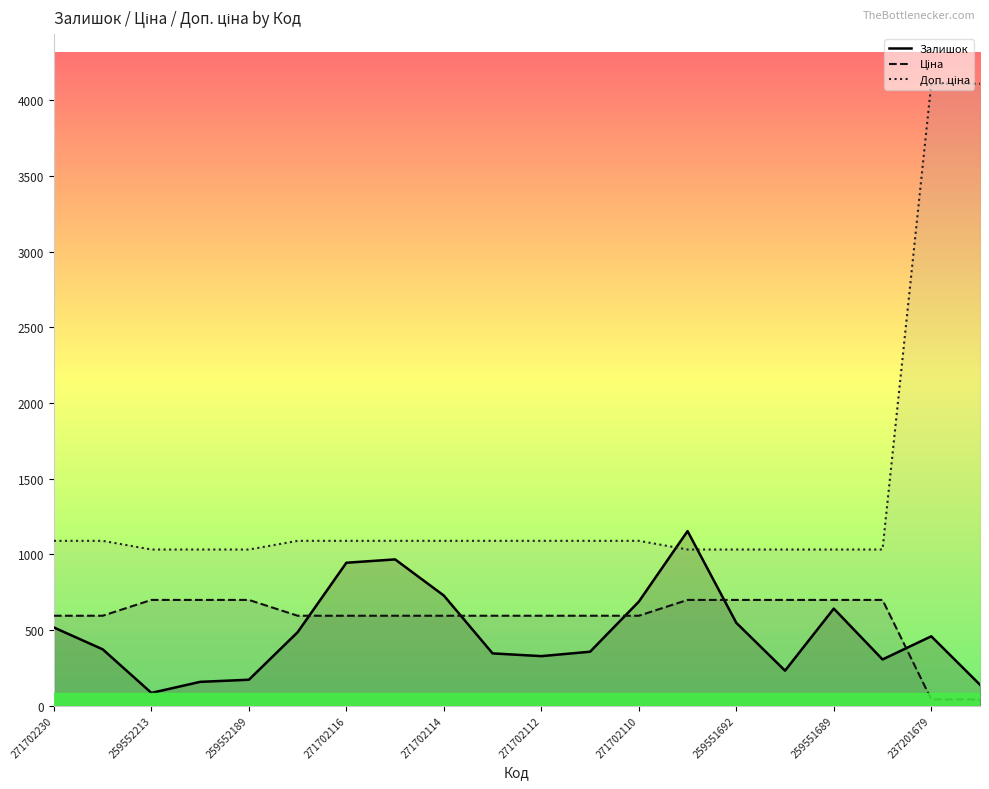

What is the total value across all series at 259552213?

1813.6